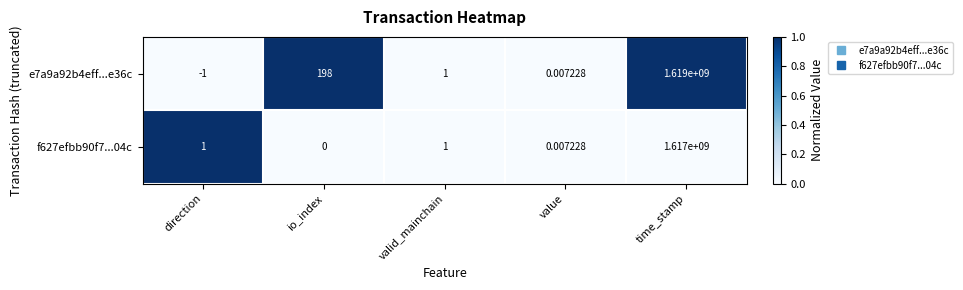

Where is e7a9a92b4eff...e36c nearest to the value 809499999?

io_index